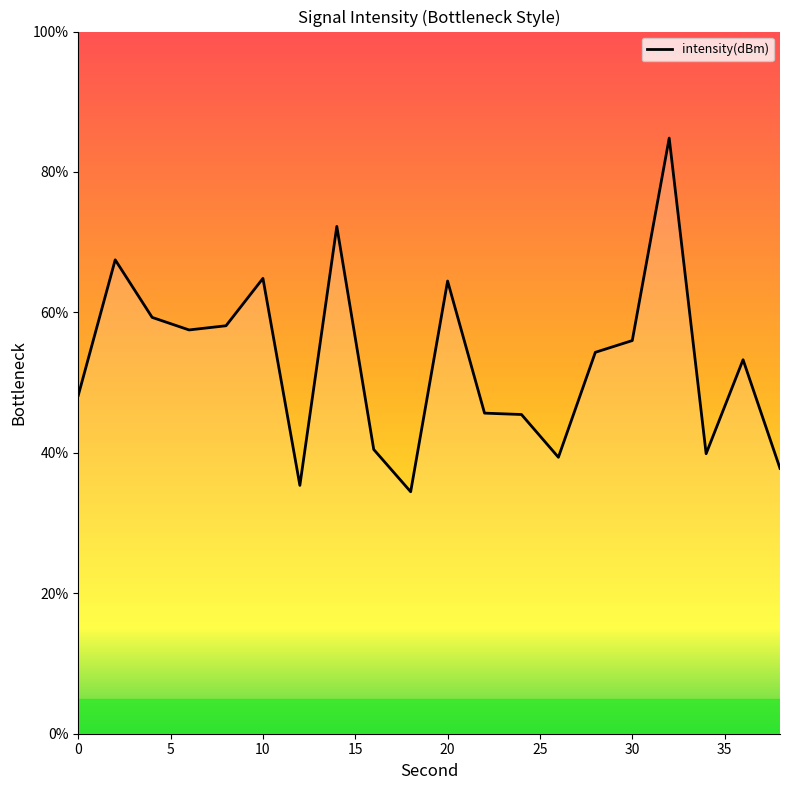

How many distinct data groups are displayed?

1